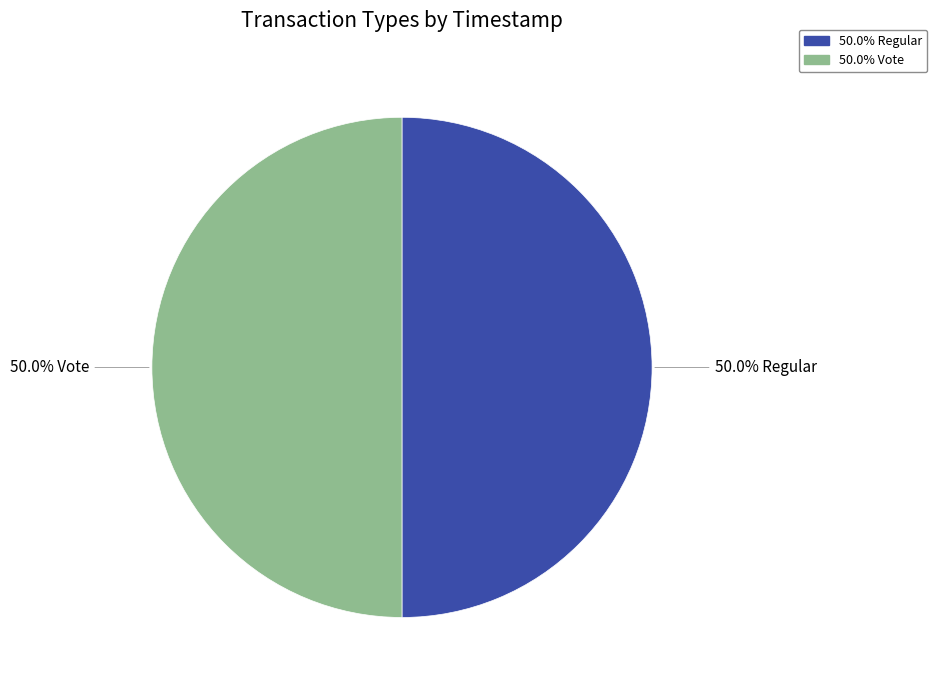

Which category accounts for the majority?

Regular